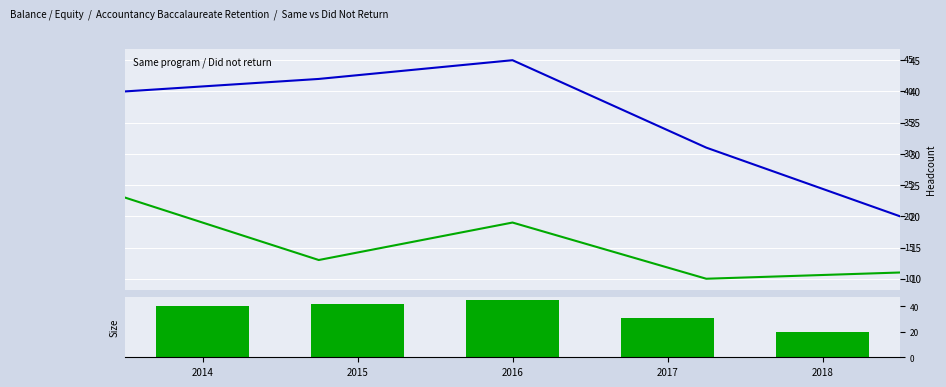

Rank the categories by Did not return value from lowest to highest.

2017, 2018, 2015, 2016, 2014